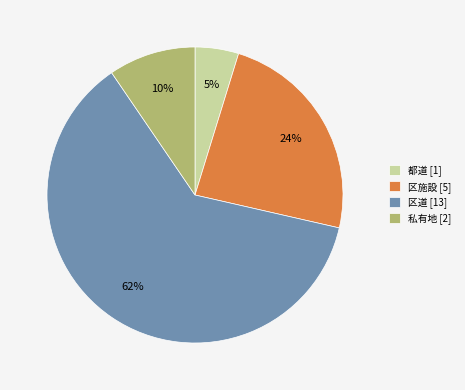

How many segments does this pie chart have?

4